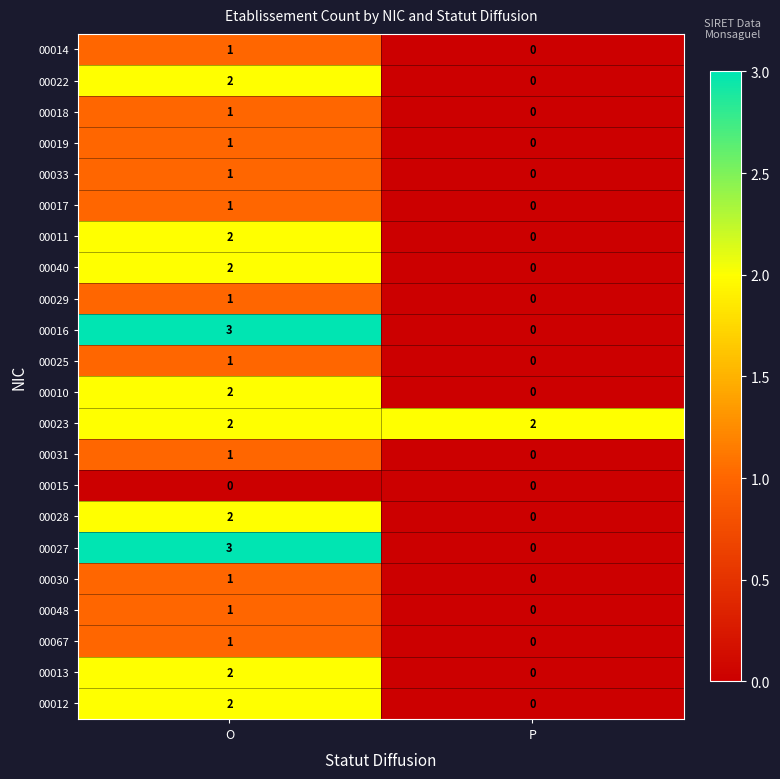

Is the value of 00027 at O greater than the value of 00022 at O?

Yes